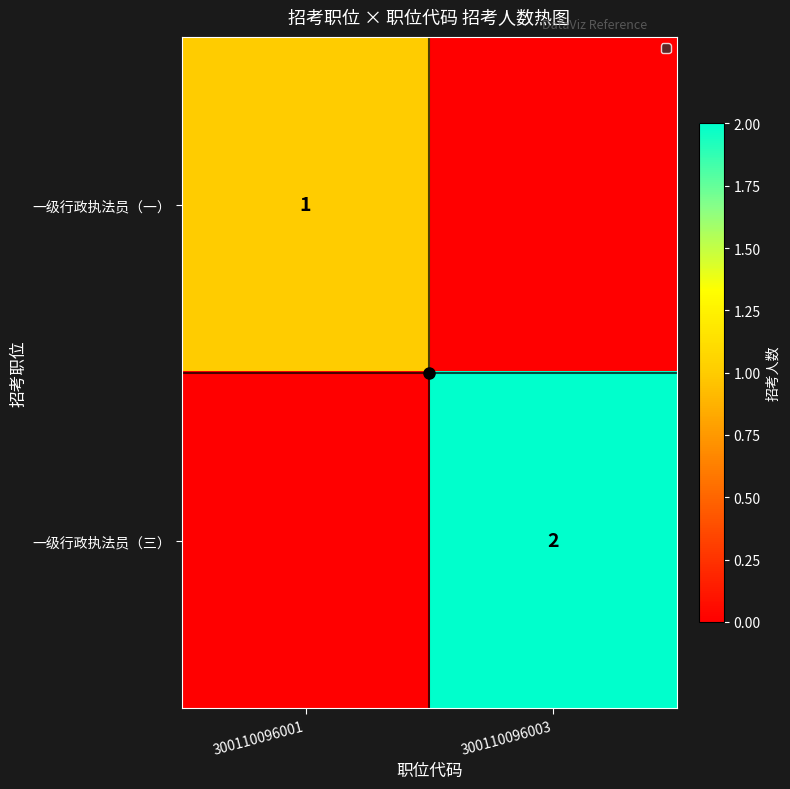

Count the number of categories in the chart.

2